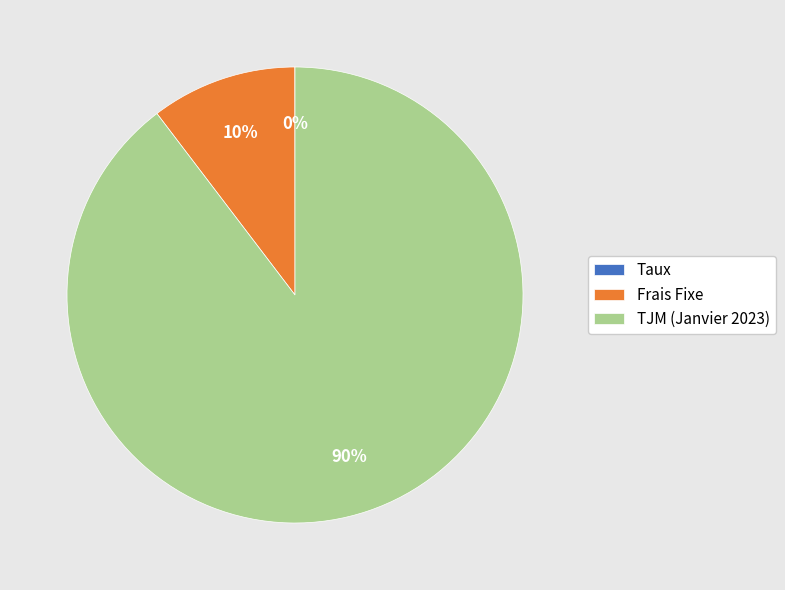

Which slice represents more than half of the pie?

TJM (Janvier 2023)